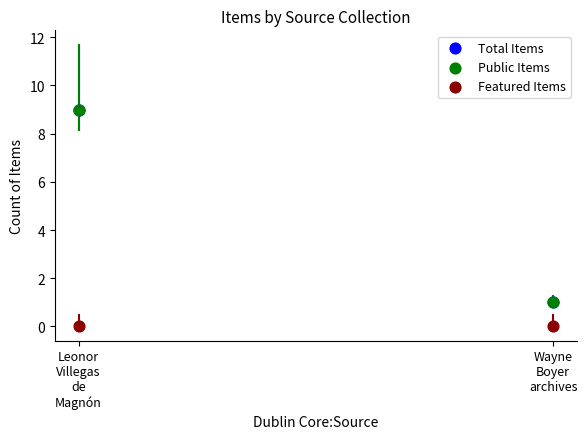

Which series contains the highest Y value?

Total Items